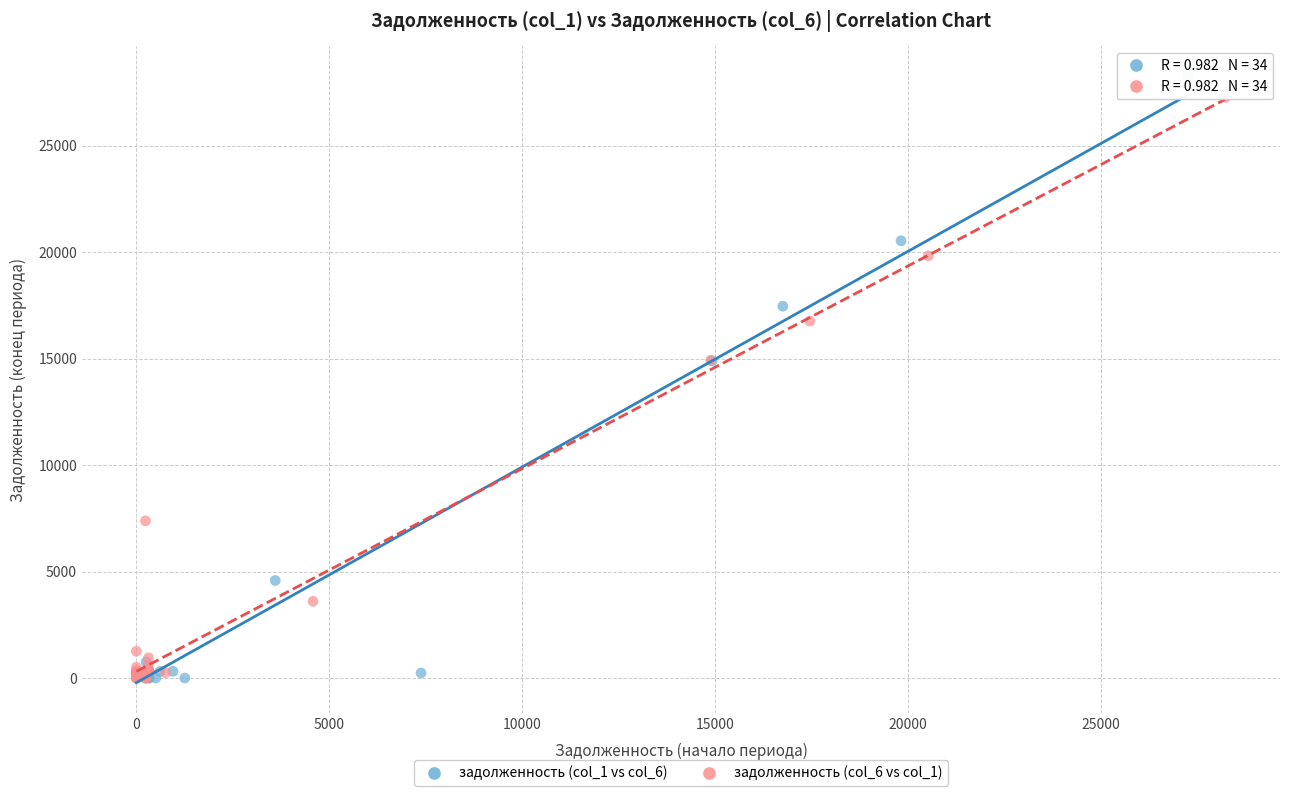

Which series reaches the maximum Y coordinate?

задолженность (col_1 vs col_6)